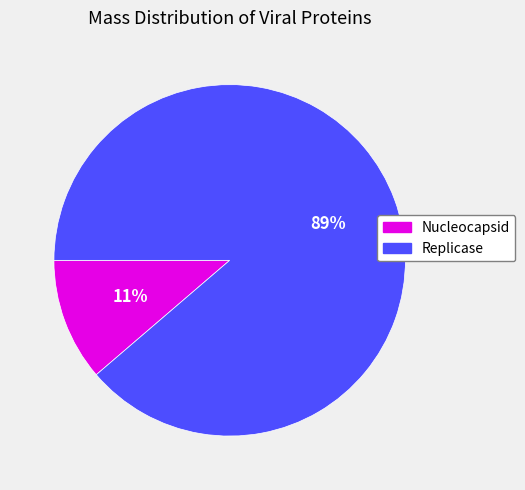

Is there a majority slice in this chart?

Yes